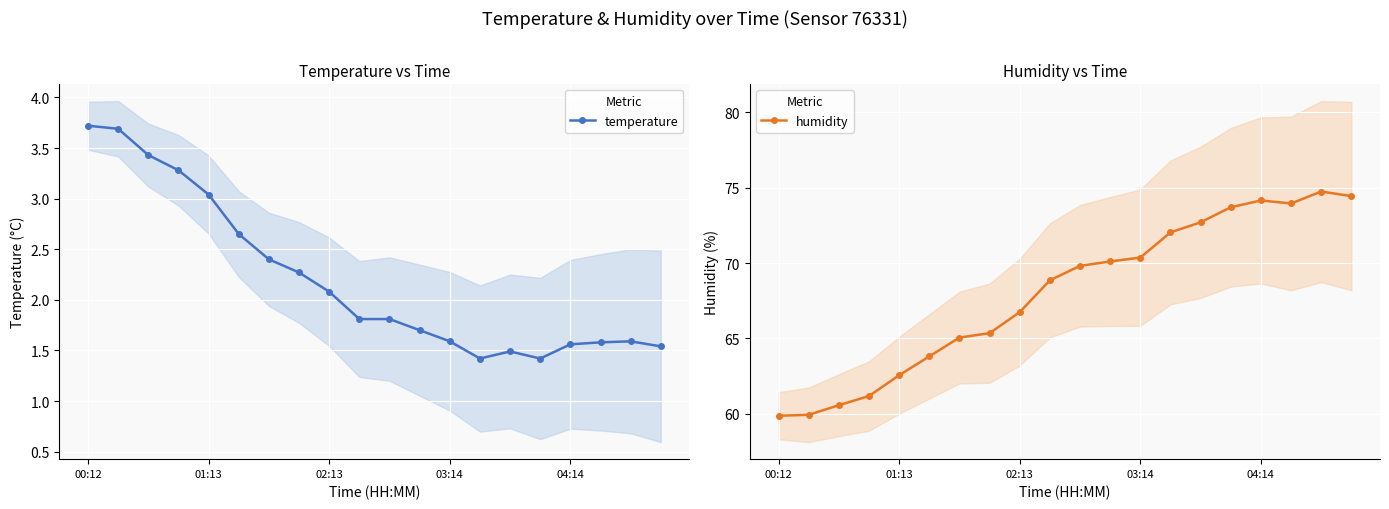

How many lines are shown in the chart?

2